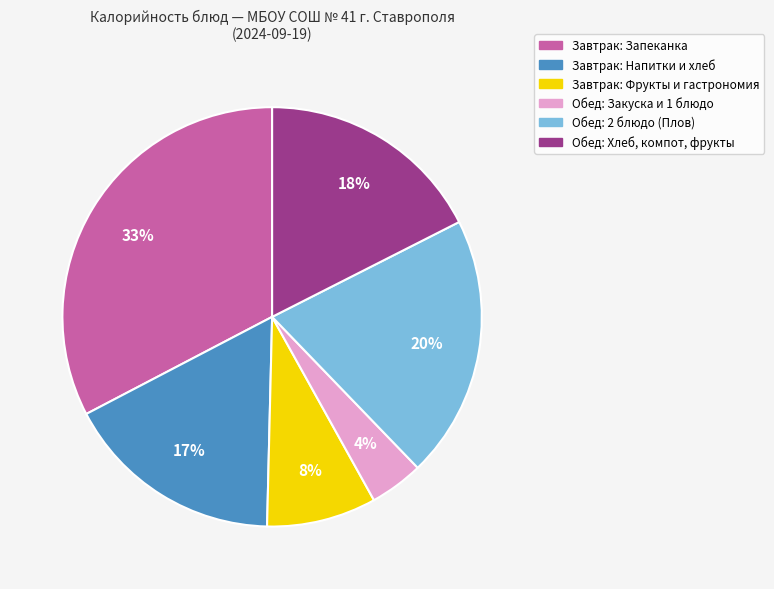

Is there a majority slice in this chart?

No